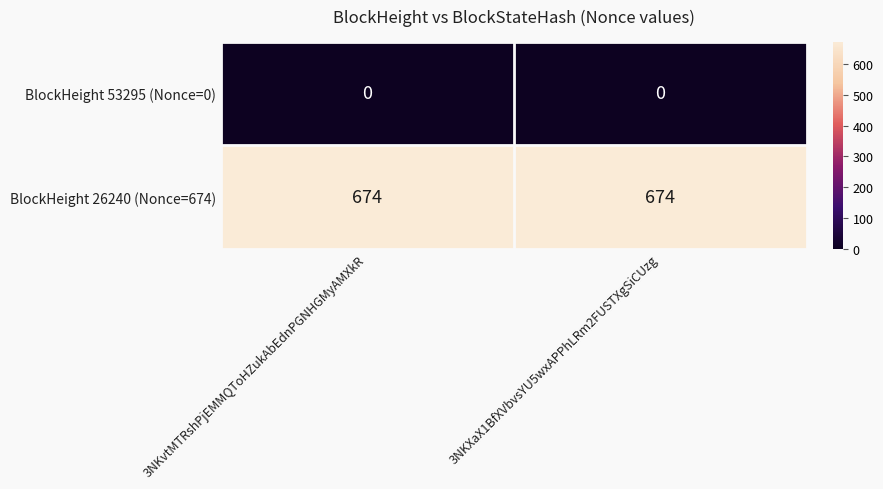

List the series in order of their overall mean, highest first.

BlockHeight 26240 (Nonce=674), BlockHeight 53295 (Nonce=0)